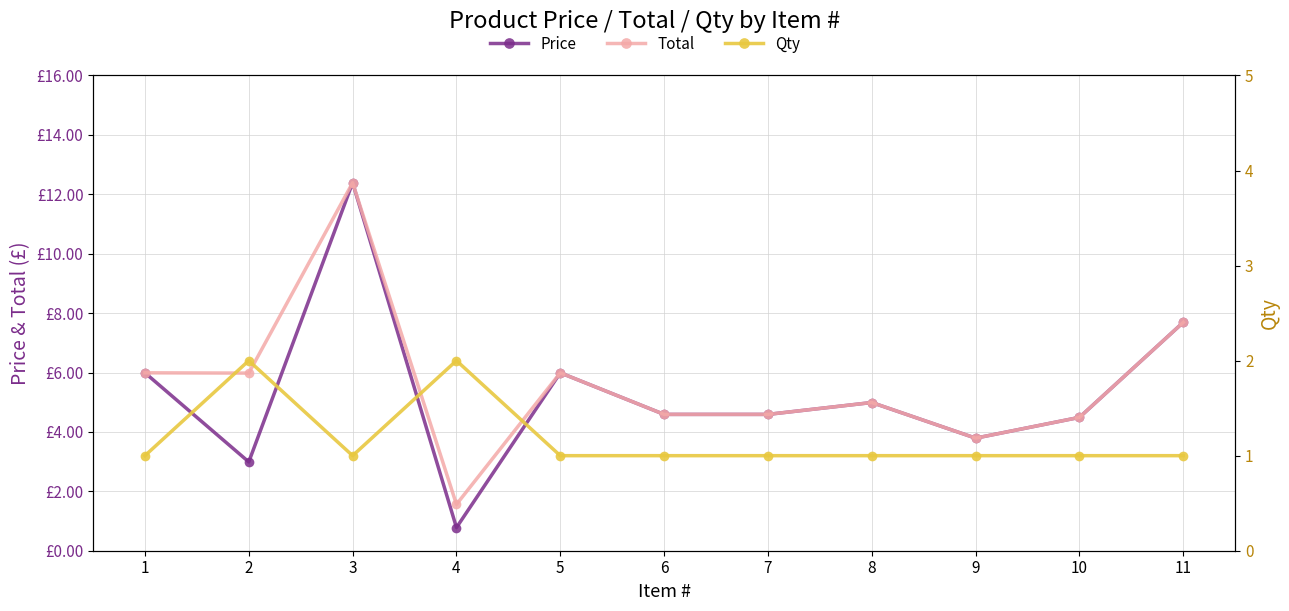

How many data points does each series have?

11